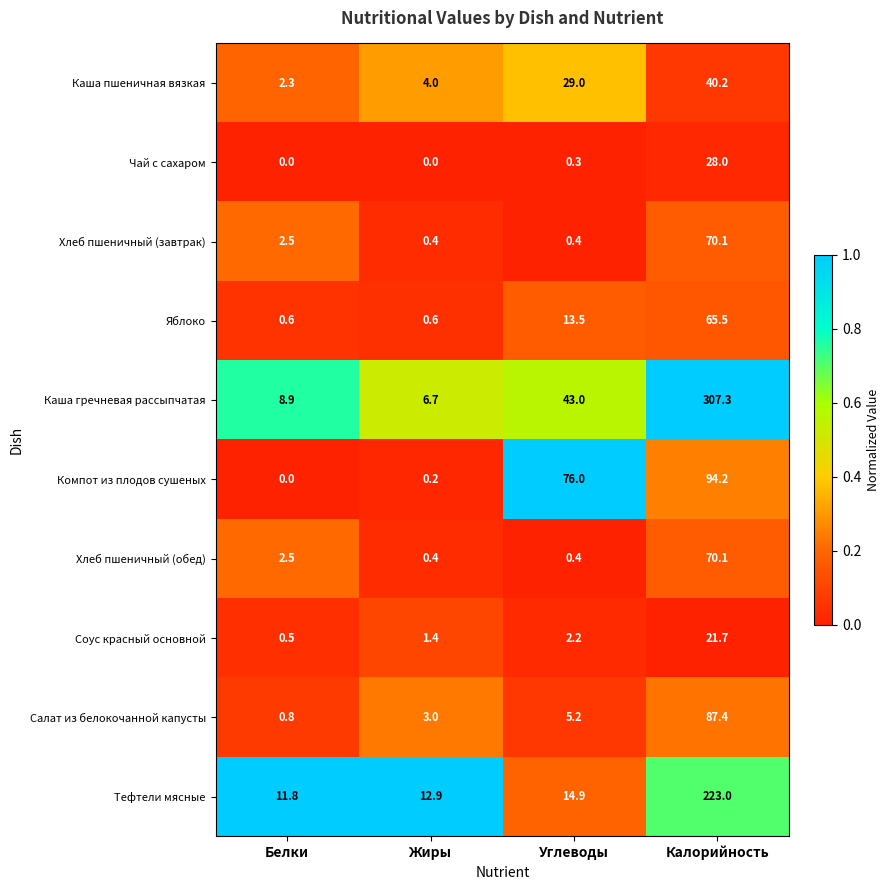

What is the difference between the Хлеб пшеничный (обед) values at Жиры and Белки?

2.1